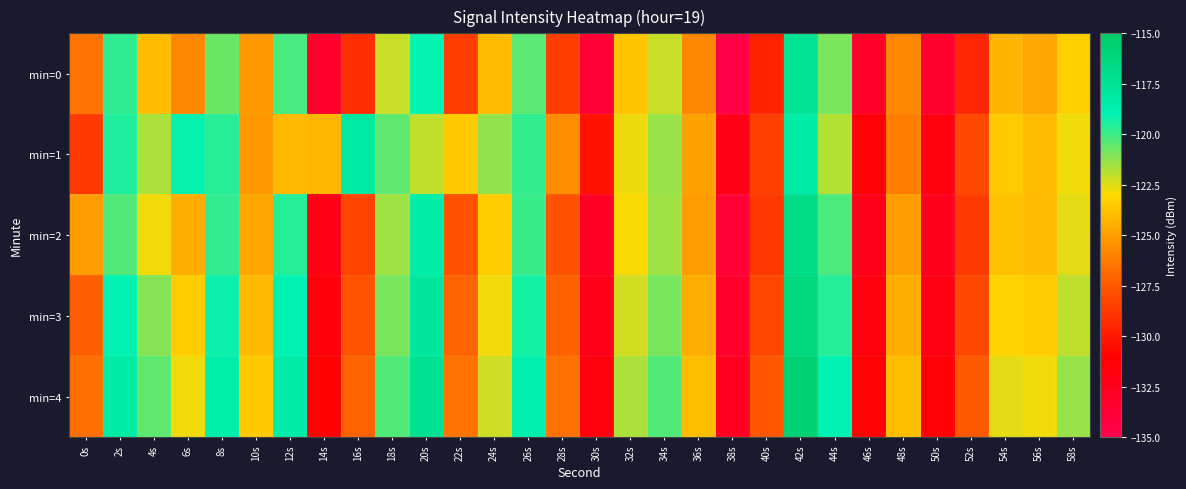

What is the greatest value displayed?

-115.7